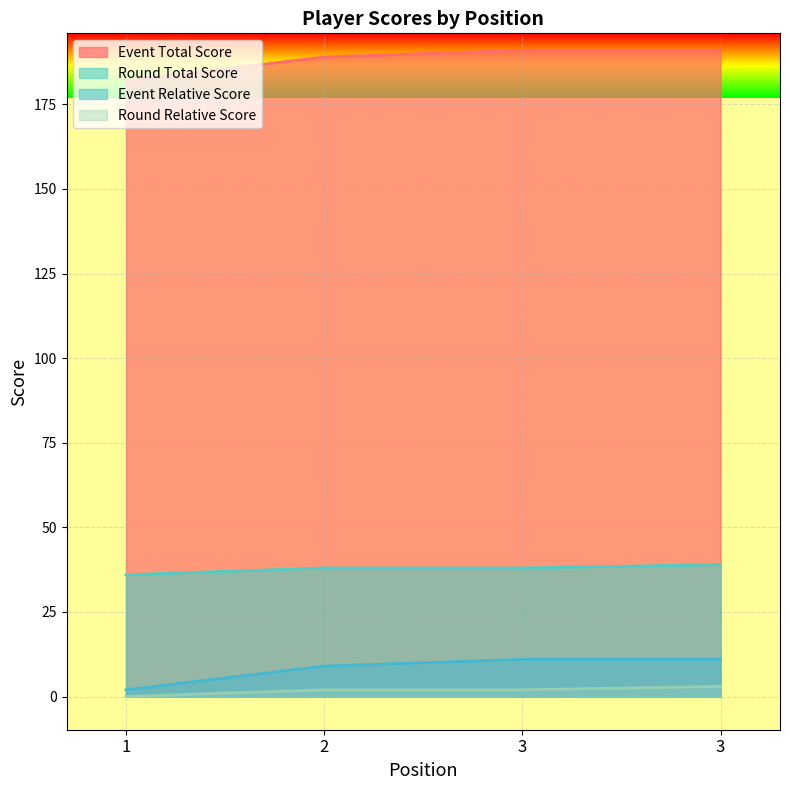

True or false: event_relative_score and round_total_score cross at least once.

False